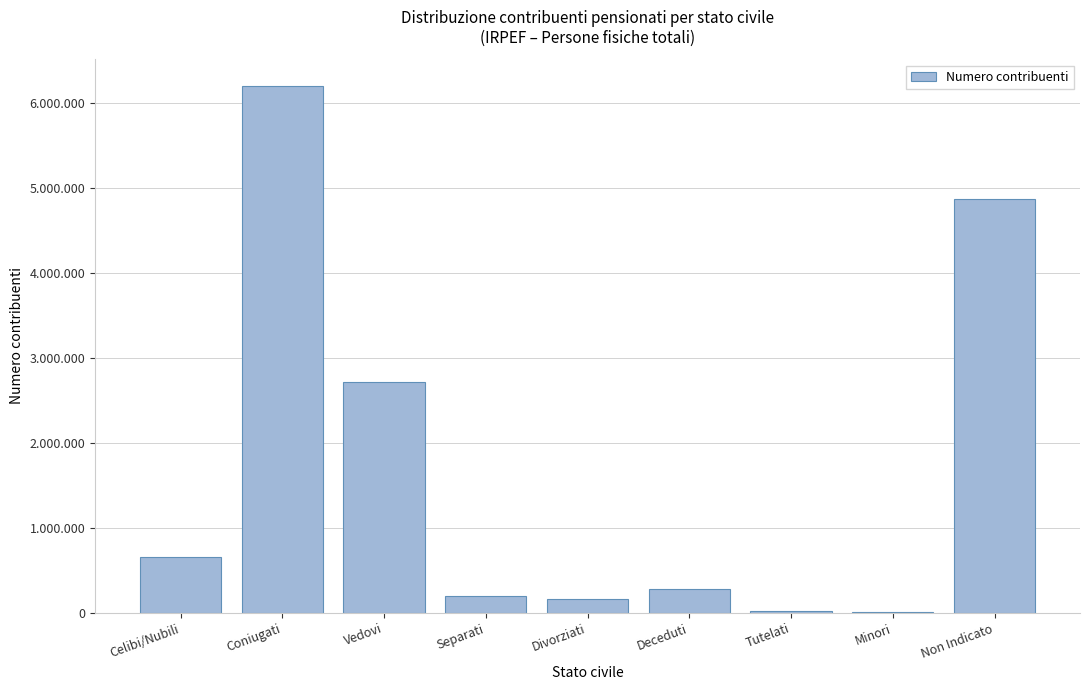

Are the bars horizontal?

No